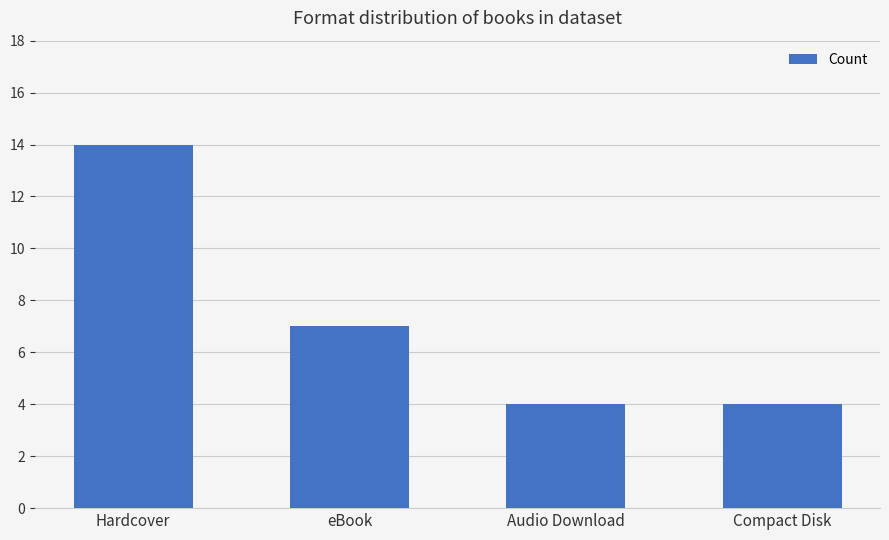

The value at Audio Download is 1. True or false?

False